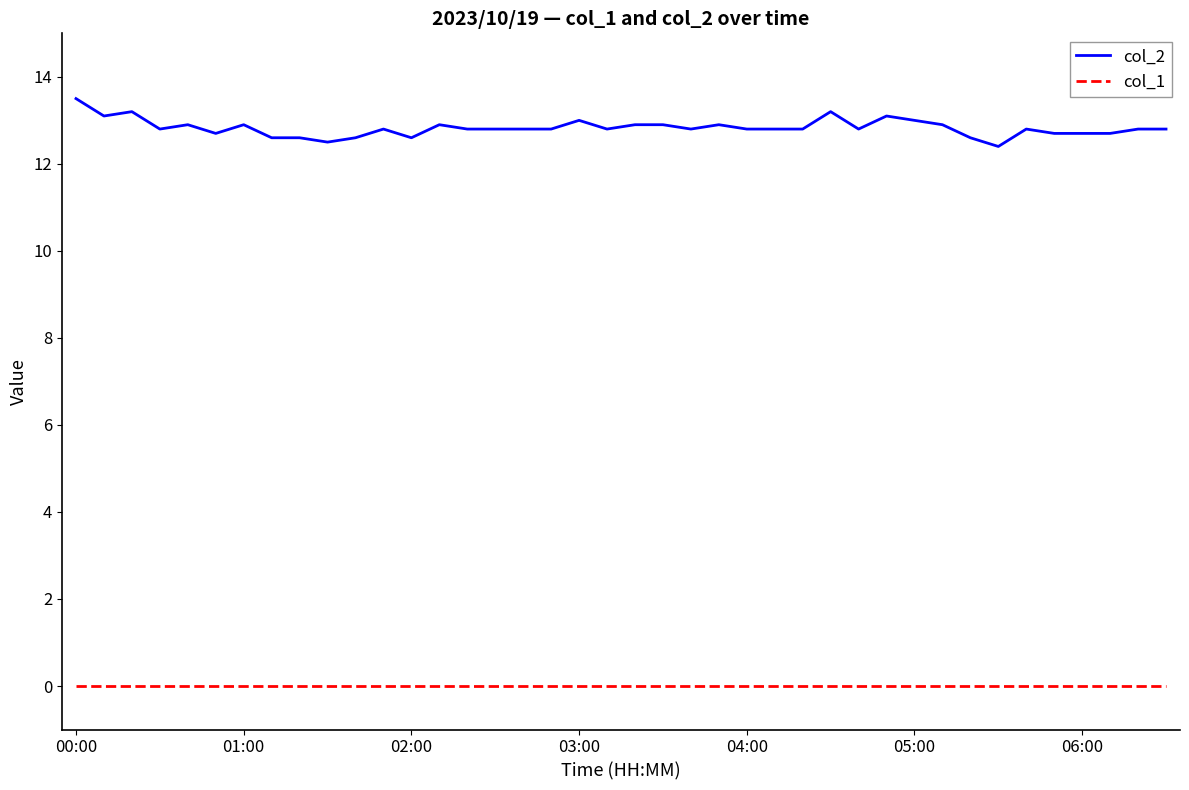

True or false: col_1 and col_2 intersect in this chart.

False